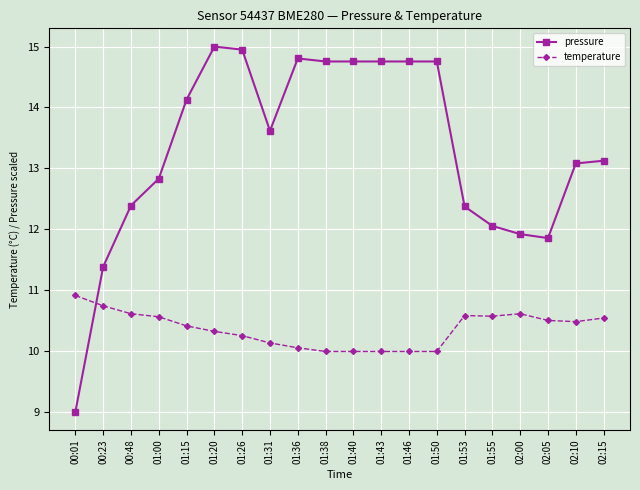

What is the difference between the maximum and minimum values in the temperature series?

0.9